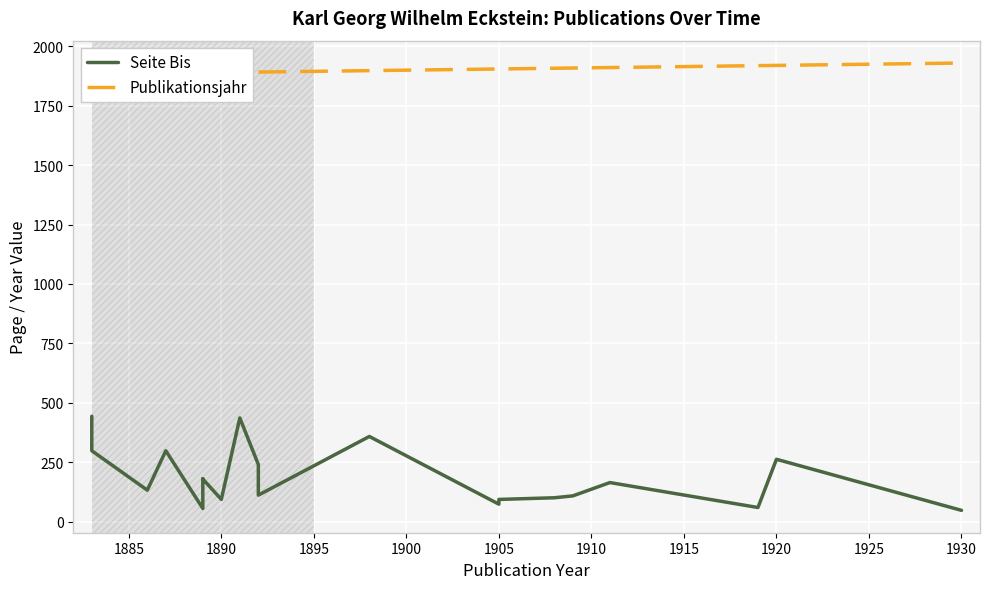

Which series has the largest range (max minus min)?

Seite Bis